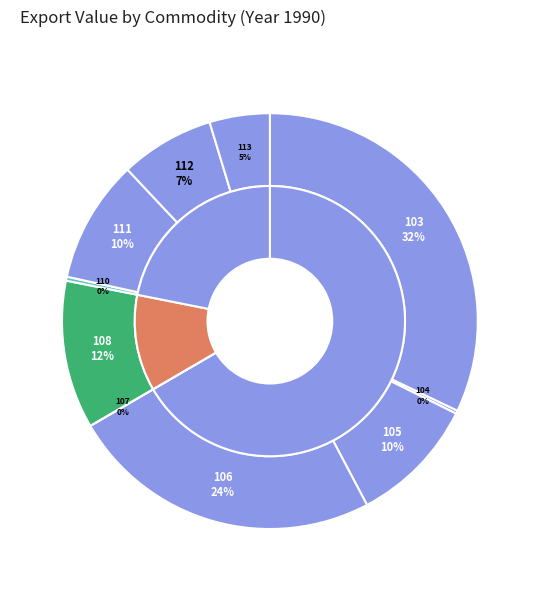

Which slice is the smallest?

107